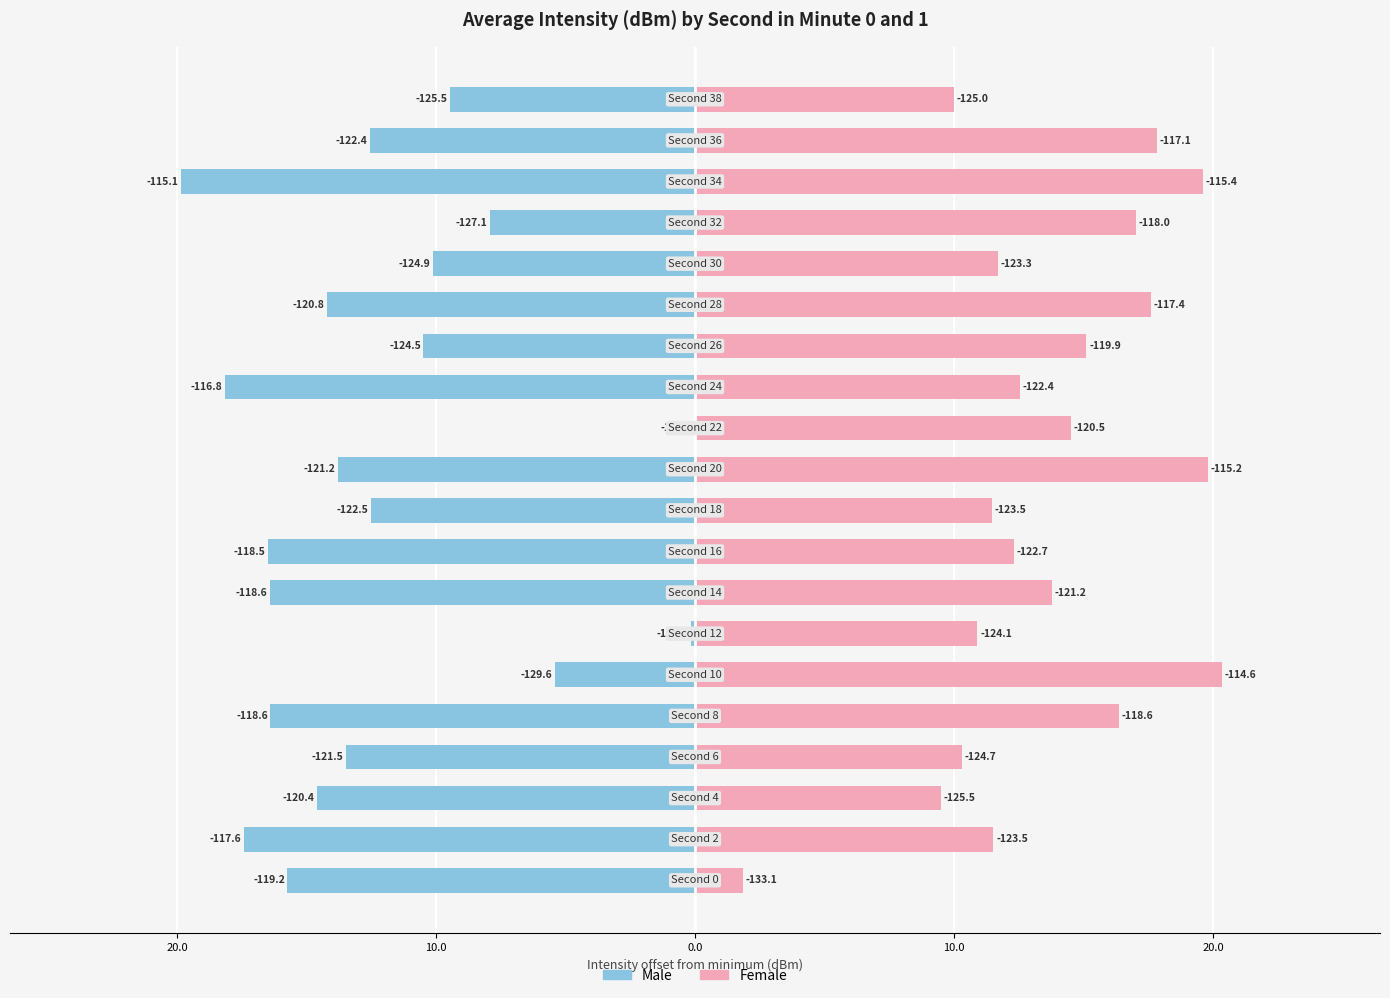

True or false: Male has a value of -4.2 at 10.0.

False